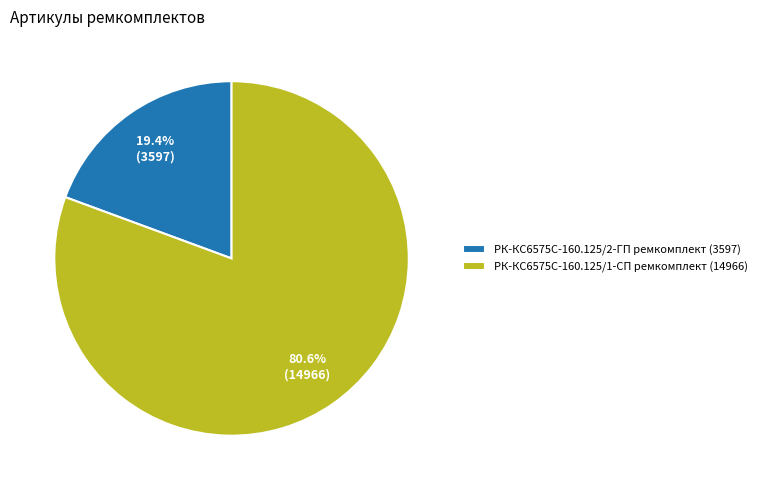

Combined, what portion of the pie is РК-КС6575С-160.125/1-СП ремкомплект and РК-КС6575С-160.125/2-ГП ремкомплект?

100.0%